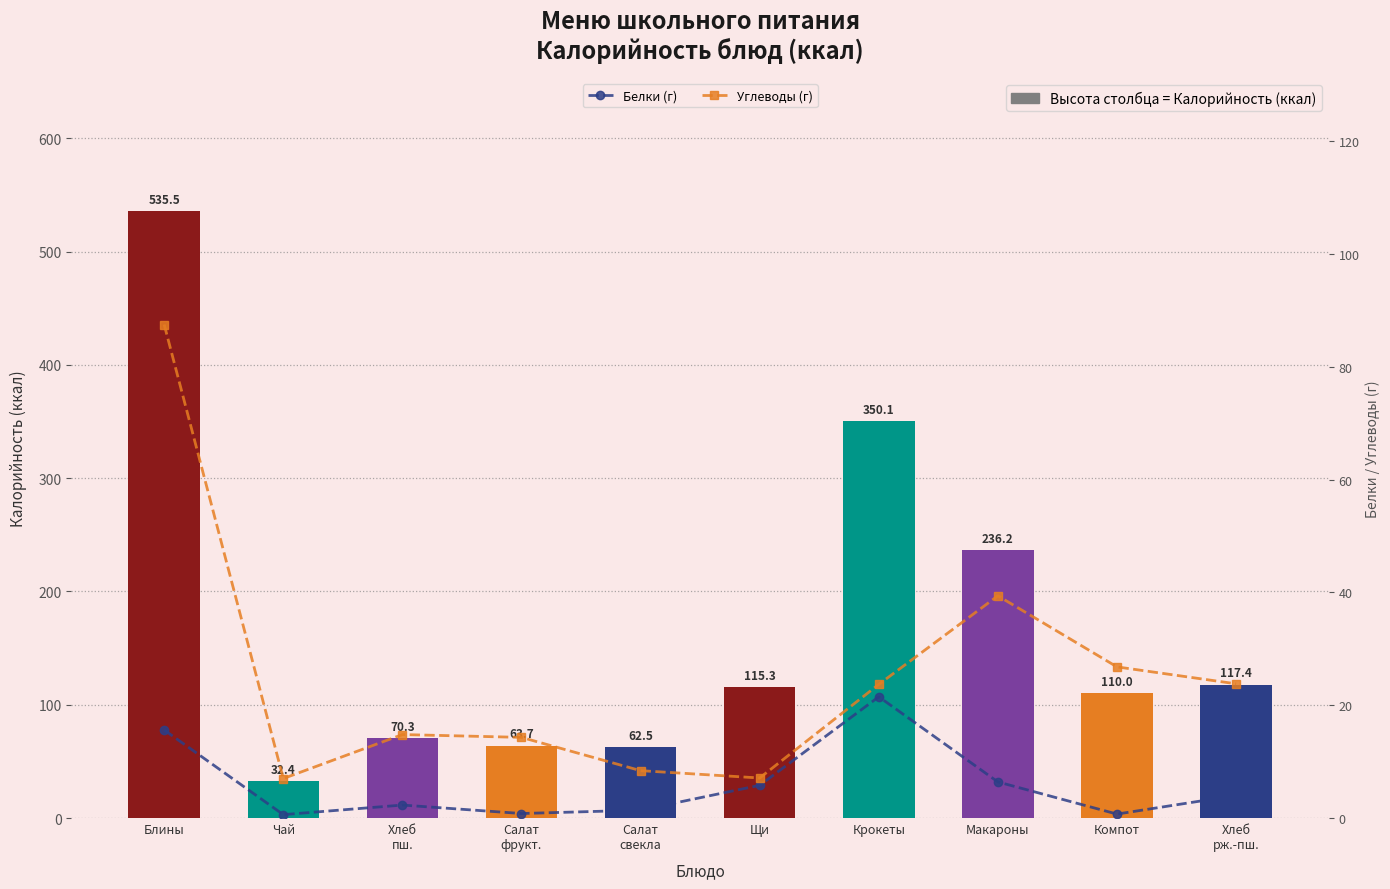

What is the difference between the maximum and second lowest values in the Белки (г) series?

20.8